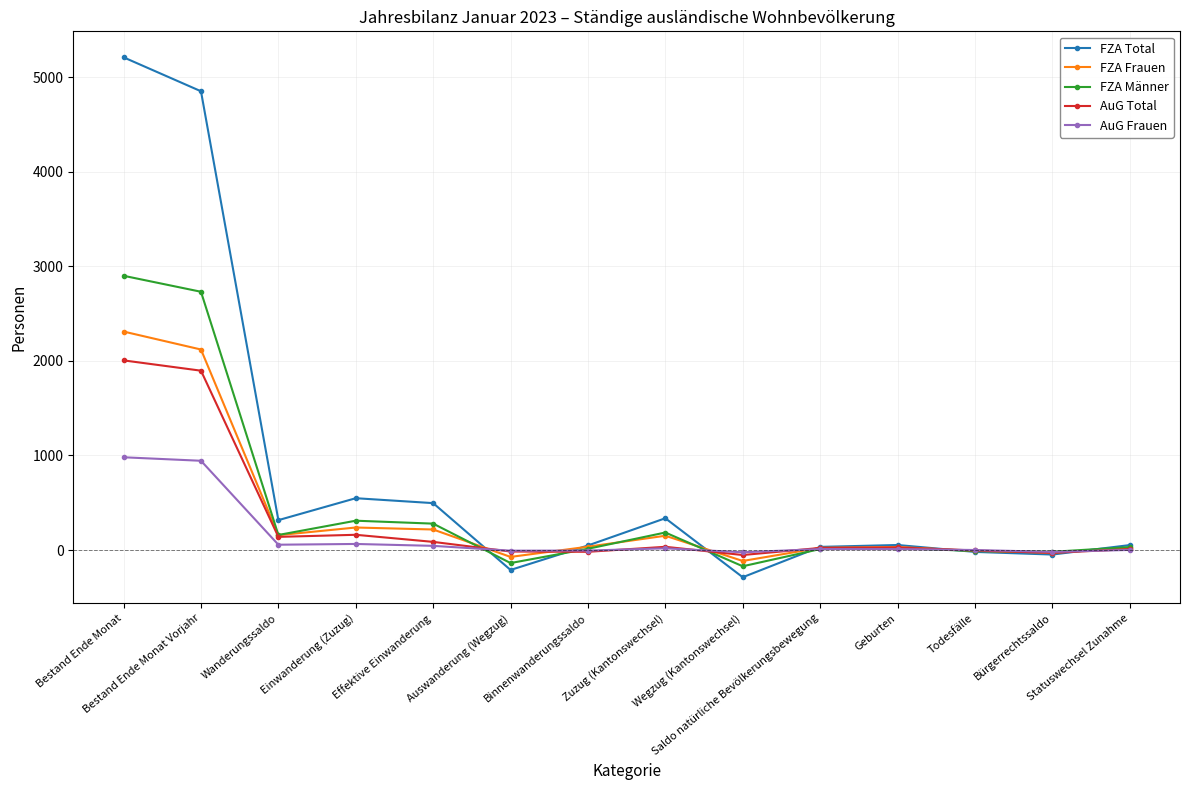

What is the label of the 12th point from the left?

Todesfälle